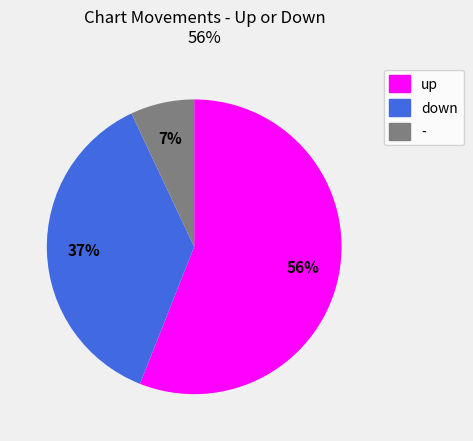

Which slice is the smallest?

-